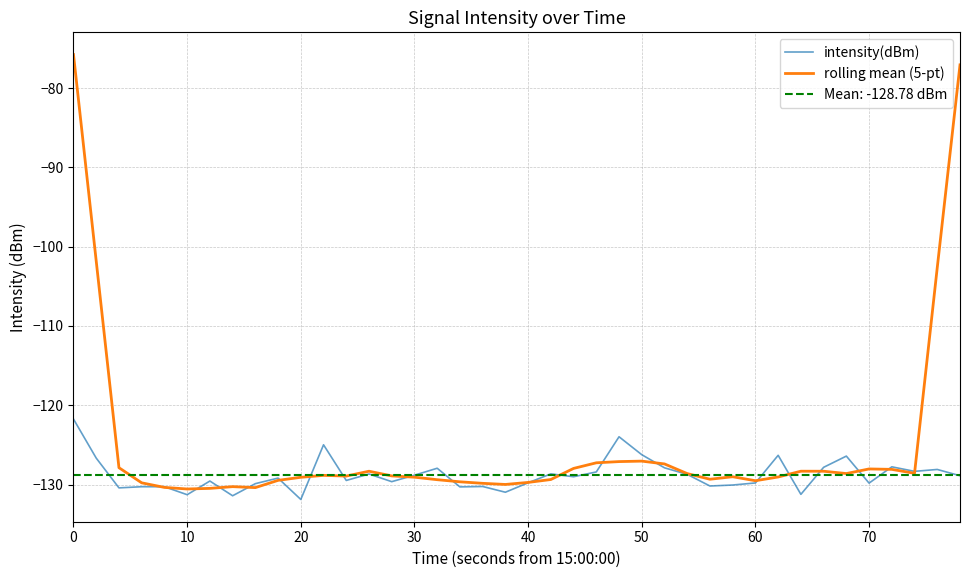

Which series has the largest range (max minus min)?

rolling mean (5-pt)